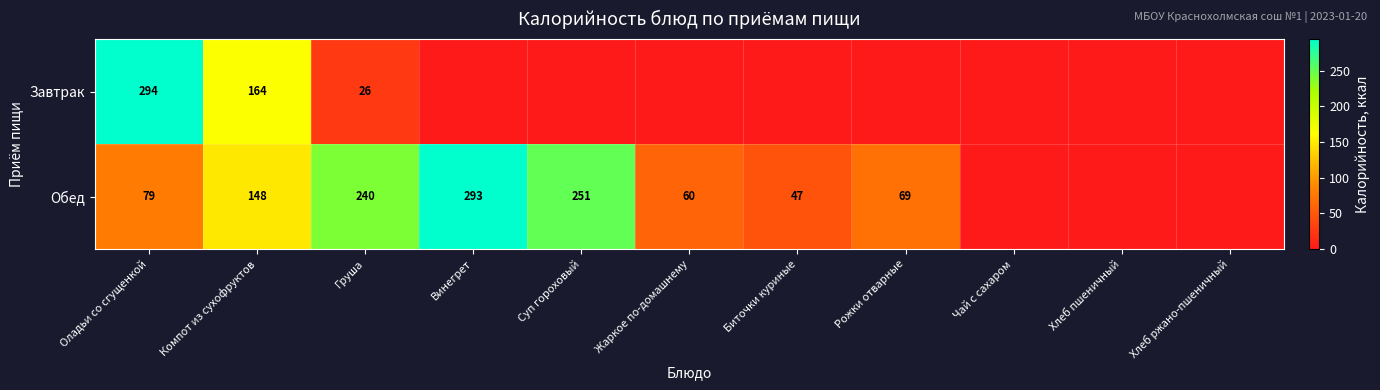

Which series changed the most between Оладьи со сгущенкой and Груша?

Завтрак